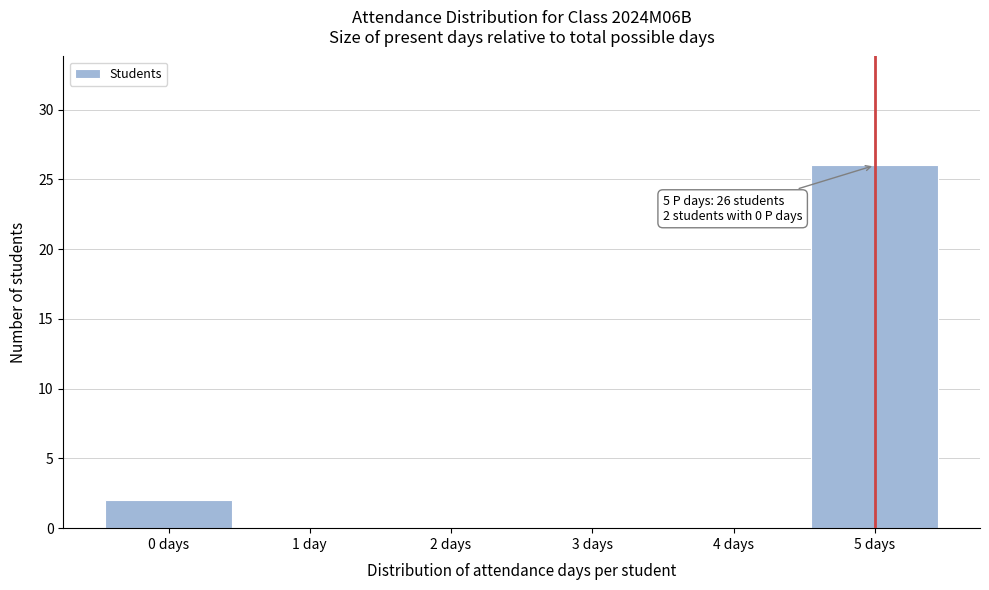

What is the sum of all values?

28